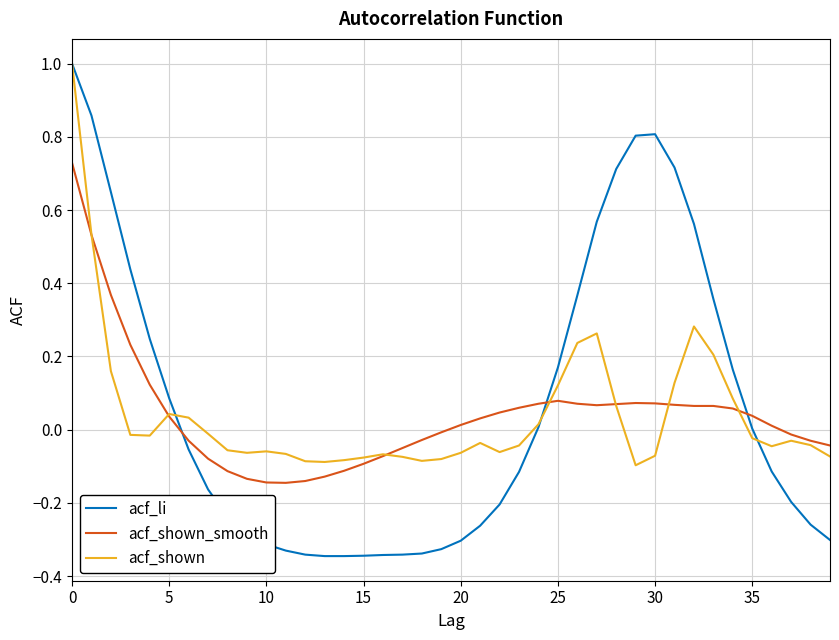

How many values in the acf_shown series exceed 0?

14